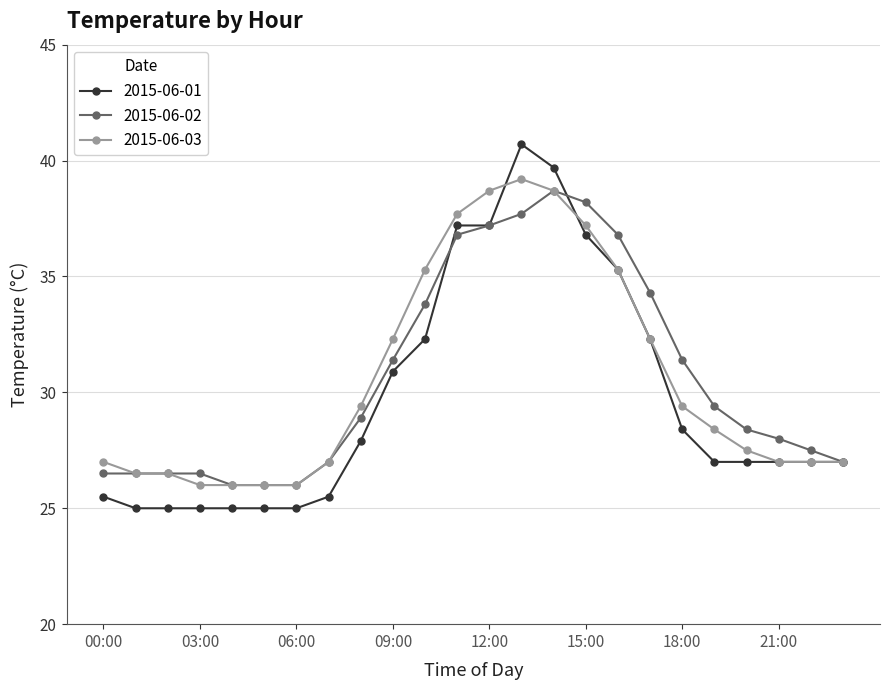

Does the chart have visible grid lines?

Yes